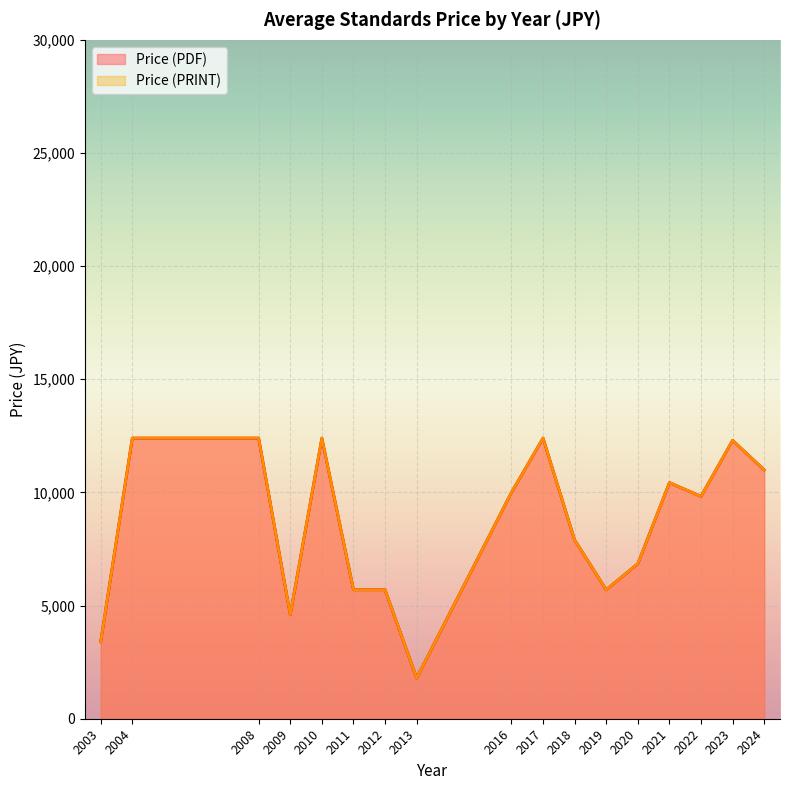

Which series has the largest total across all categories?

Price (PDF)